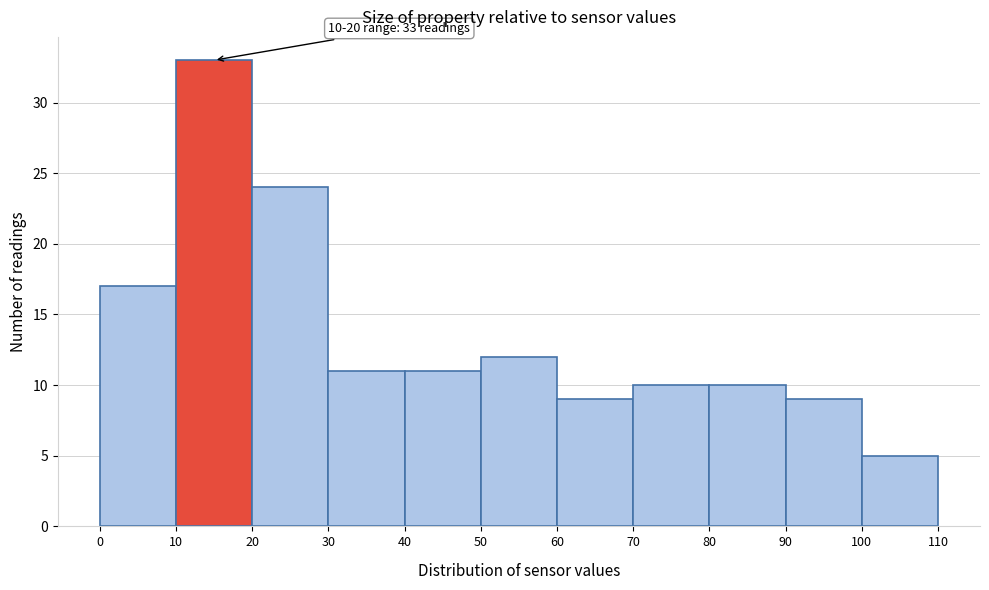

Over which range of the x-axis is the bar tallest?

10 to 20